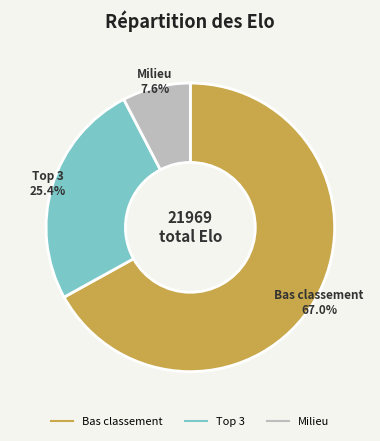

Does any single category account for the majority?

Yes